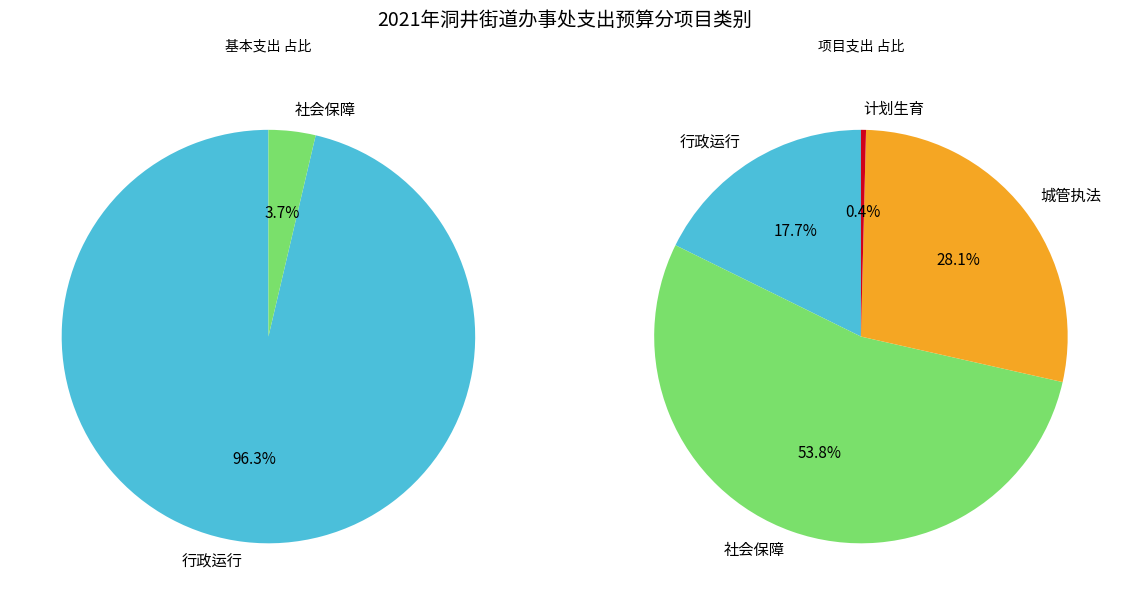

To the nearest percent, what is the average slice percentage?

25%